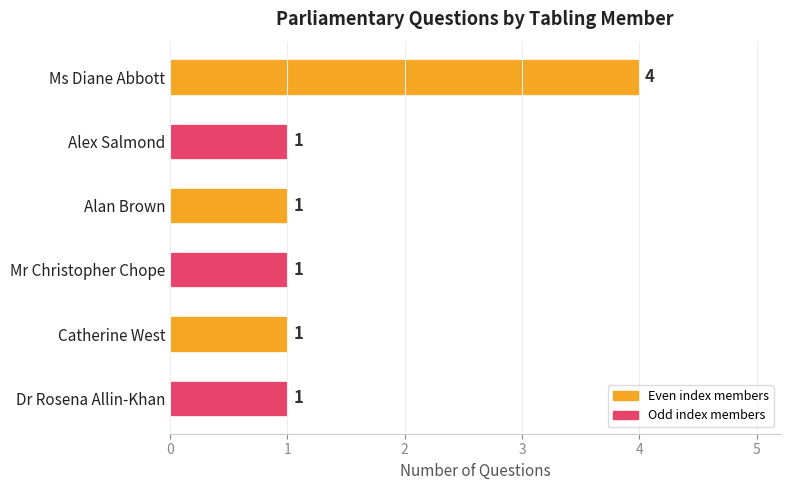

The chart shows a value of 4 at Ms Diane Abbott. True or false?

True